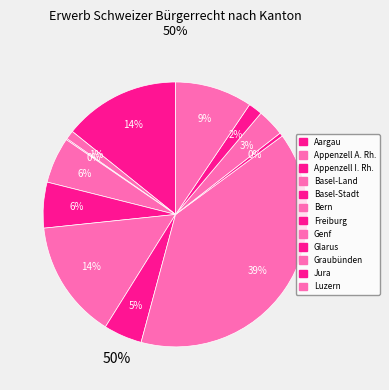

To the nearest percent, what is the combined percentage of Glarus and Luzern?

10%